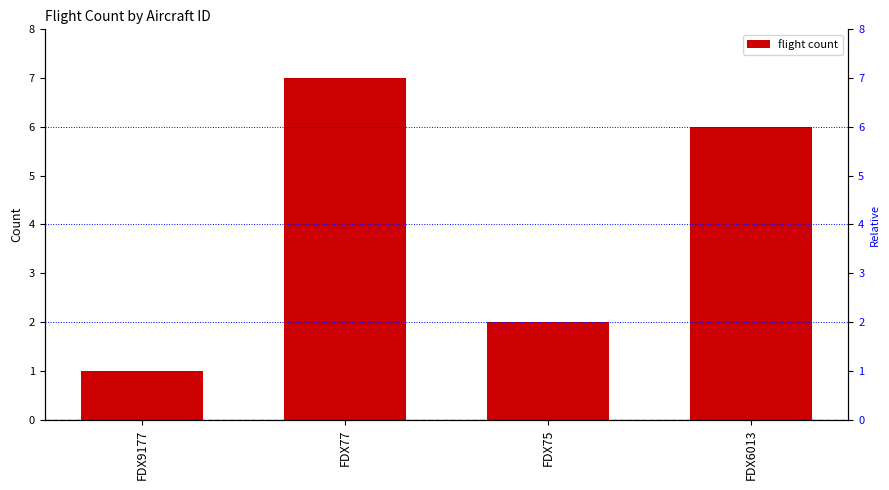

What is the sum of all values?

16